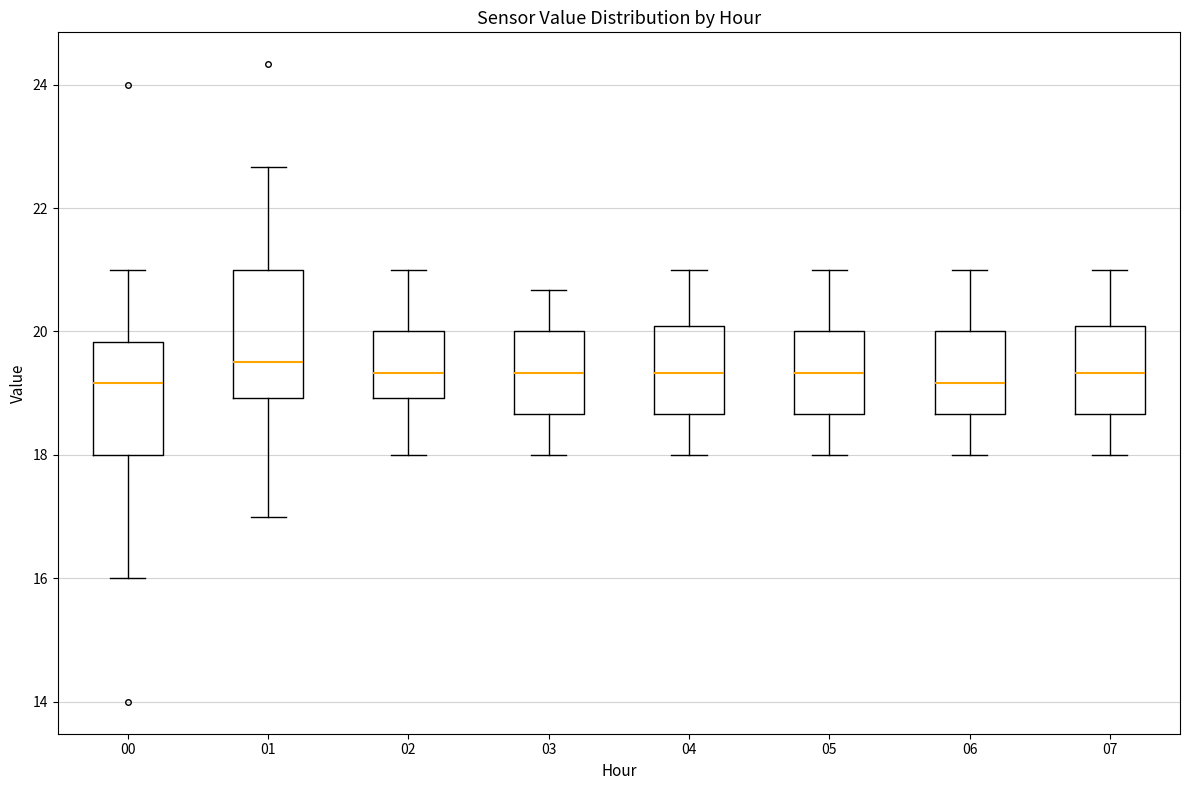

Reading left to right, read every box against the y-axis: the position of its median line, the range the box covers, and the ends of its whiskers. The values are not printed on the chart, so give them approximately, as read against the axis.

00: median 19.2, box 18.0 to 19.8, whiskers 16.0 to 21.0
01: median 19.6, box 19.0 to 21.0, whiskers 17.0 to 22.6
02: median 19.4, box 19.0 to 20.0, whiskers 18.0 to 21.0
03: median 19.4, box 18.6 to 20.0, whiskers 18.0 to 20.6
04: median 19.4, box 18.6 to 20.0, whiskers 18.0 to 21.0
05: median 19.4, box 18.6 to 20.0, whiskers 18.0 to 21.0
06: median 19.2, box 18.6 to 20.0, whiskers 18.0 to 21.0
07: median 19.4, box 18.6 to 20.0, whiskers 18.0 to 21.0